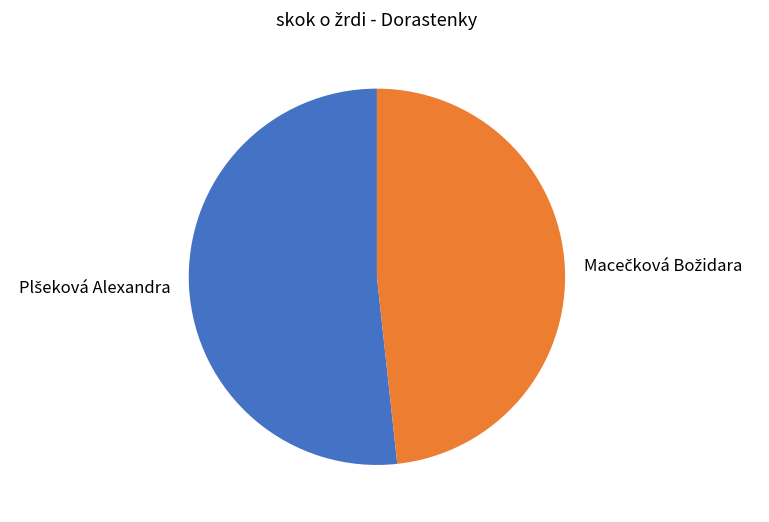

Does any single category account for the majority?

Yes